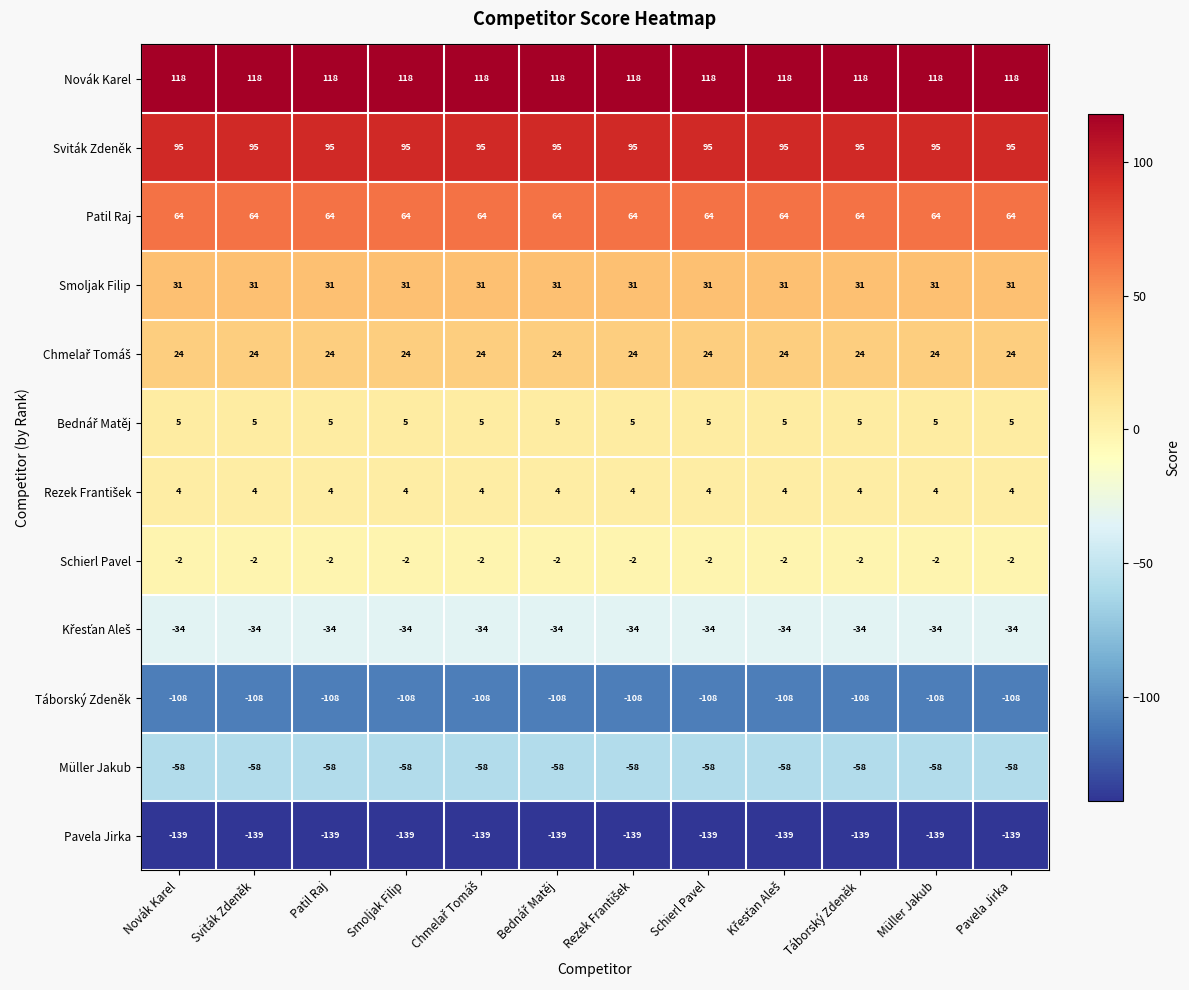

Is it true that Müller Jakub equals -39 at Patil Raj?

False